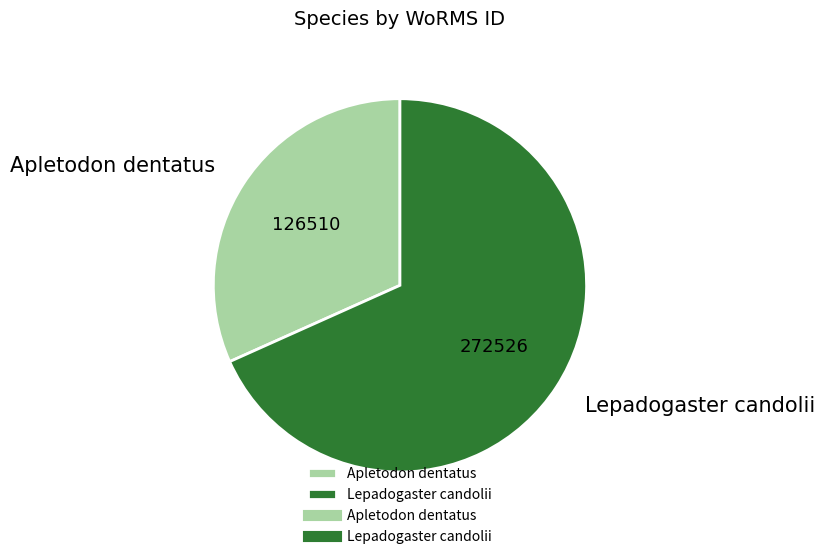

Approximately how many times larger is the value at Apletodon dentatus compared to Lepadogaster candolii?

0.5